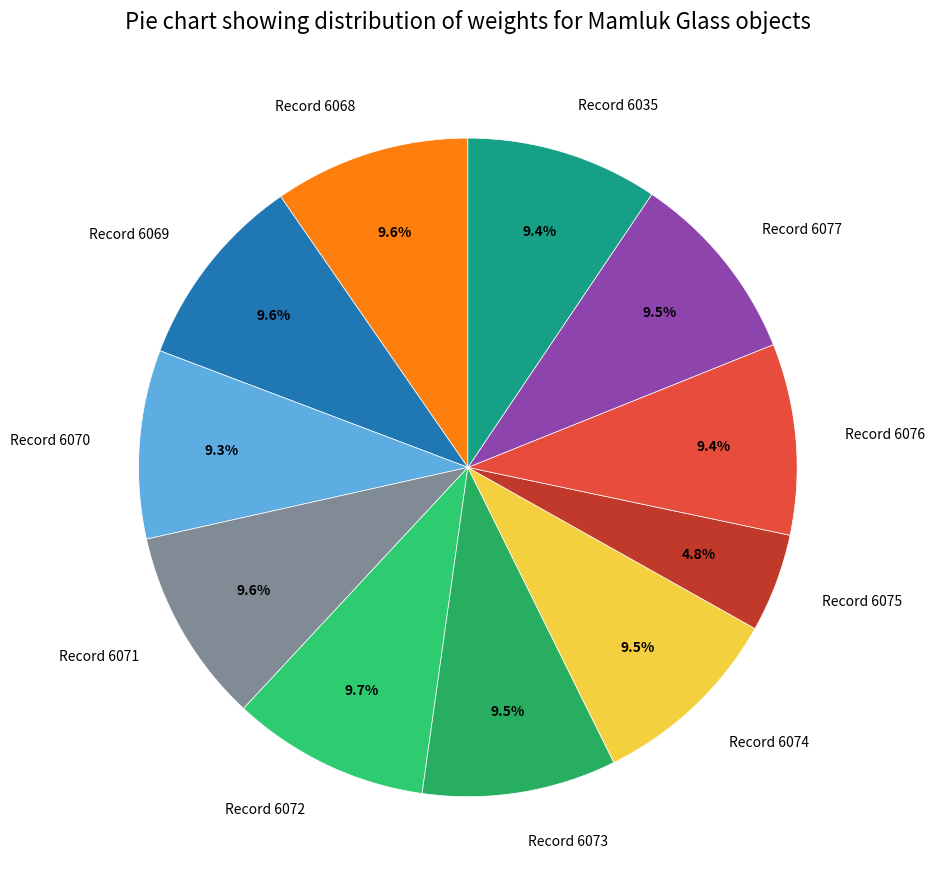

Which has a higher value, Record 6075 or Record 6077?

Record 6077